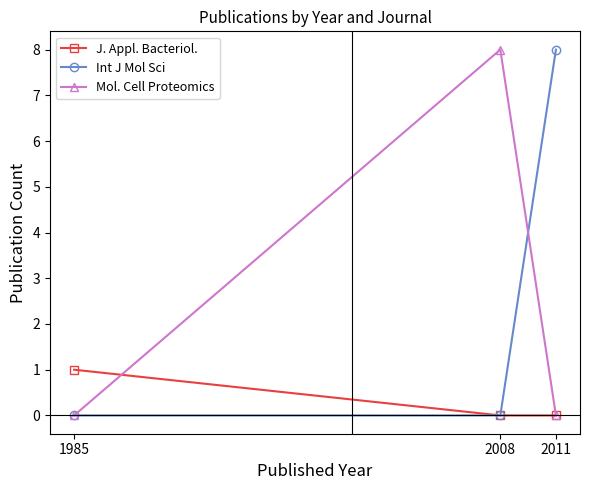

The J. Appl. Bacteriol. series shows 0 at 2011. True or false?

True